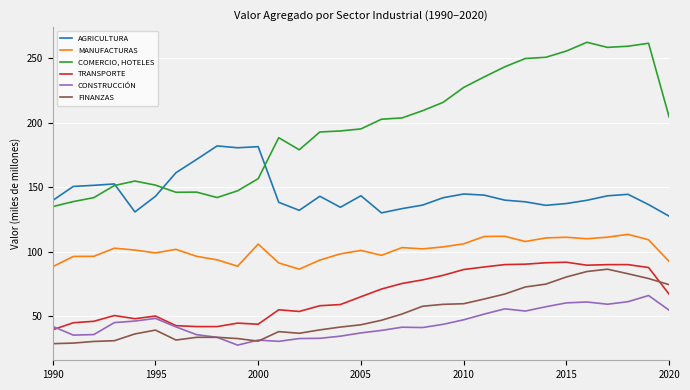

Rank the series by their maximum value, from lowest to highest.

CONSTRUCCIÓN, FINANZAS, TRANSPORTE, MANUFACTURAS, AGRICULTURA, COMERCIO, HOTELES